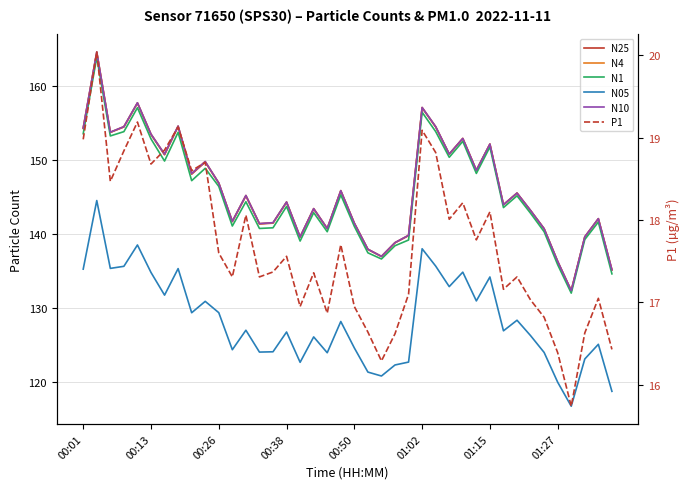

True or false: P1 and N4 intersect in this chart.

False